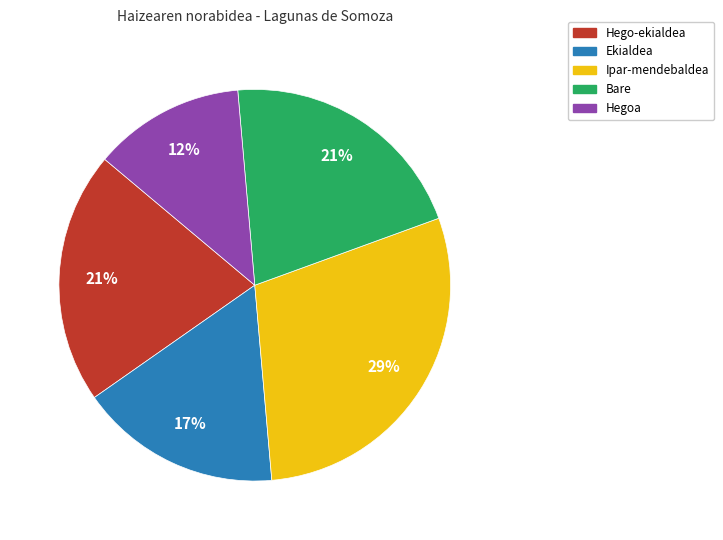

To the nearest percent, what is the average slice percentage?

20%